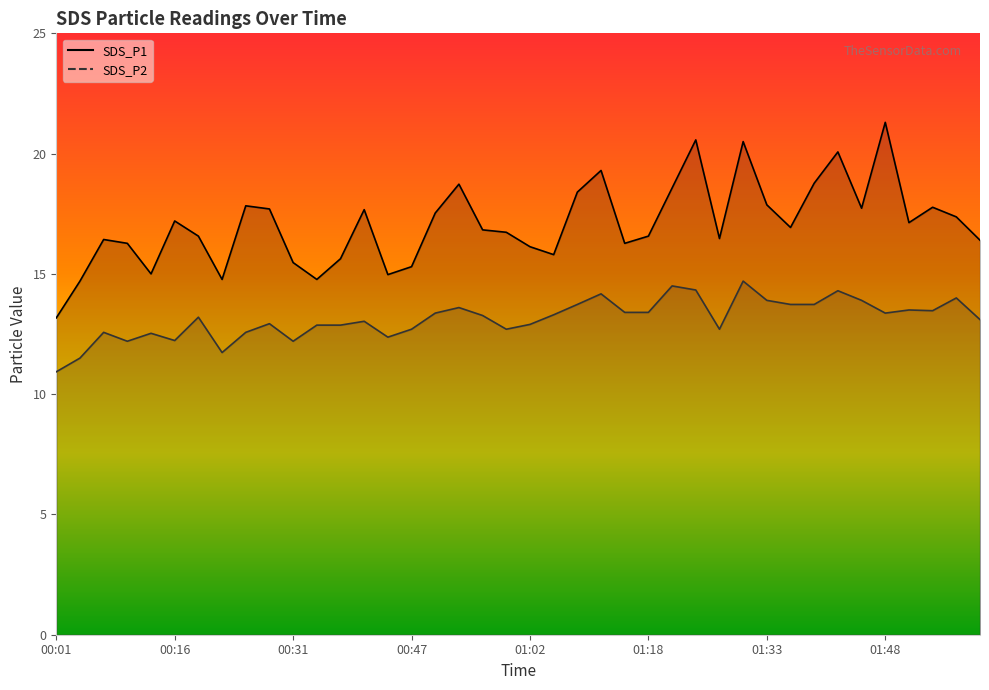

True or false: SDS_P1 and SDS_P2 intersect in this chart.

False